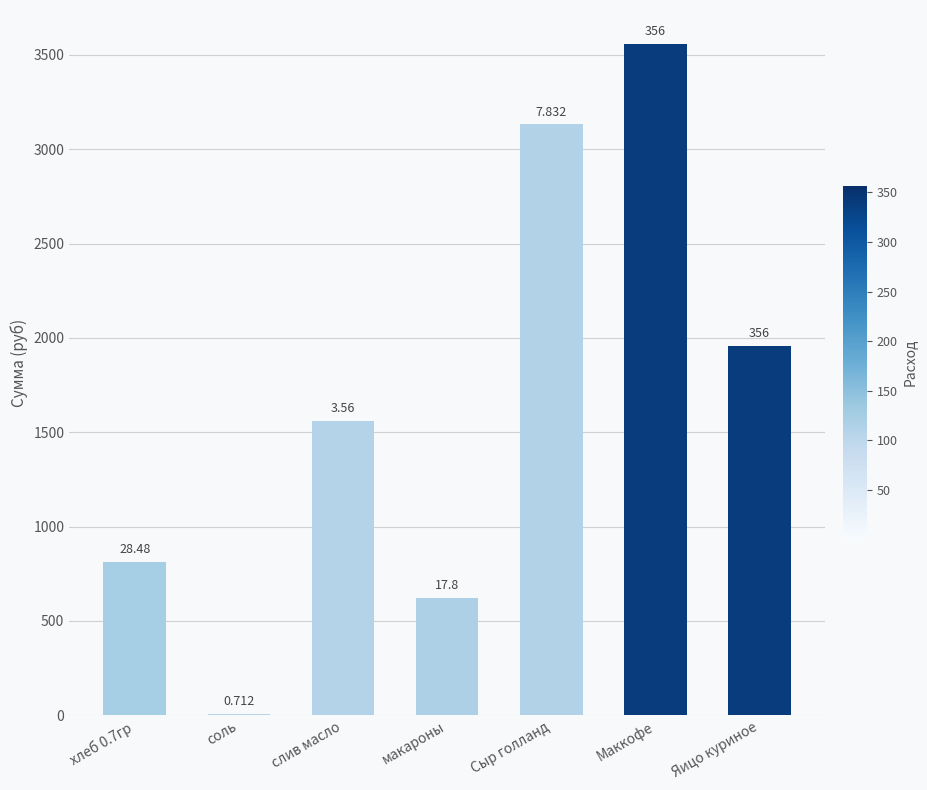

How many values exceed 1562?

4